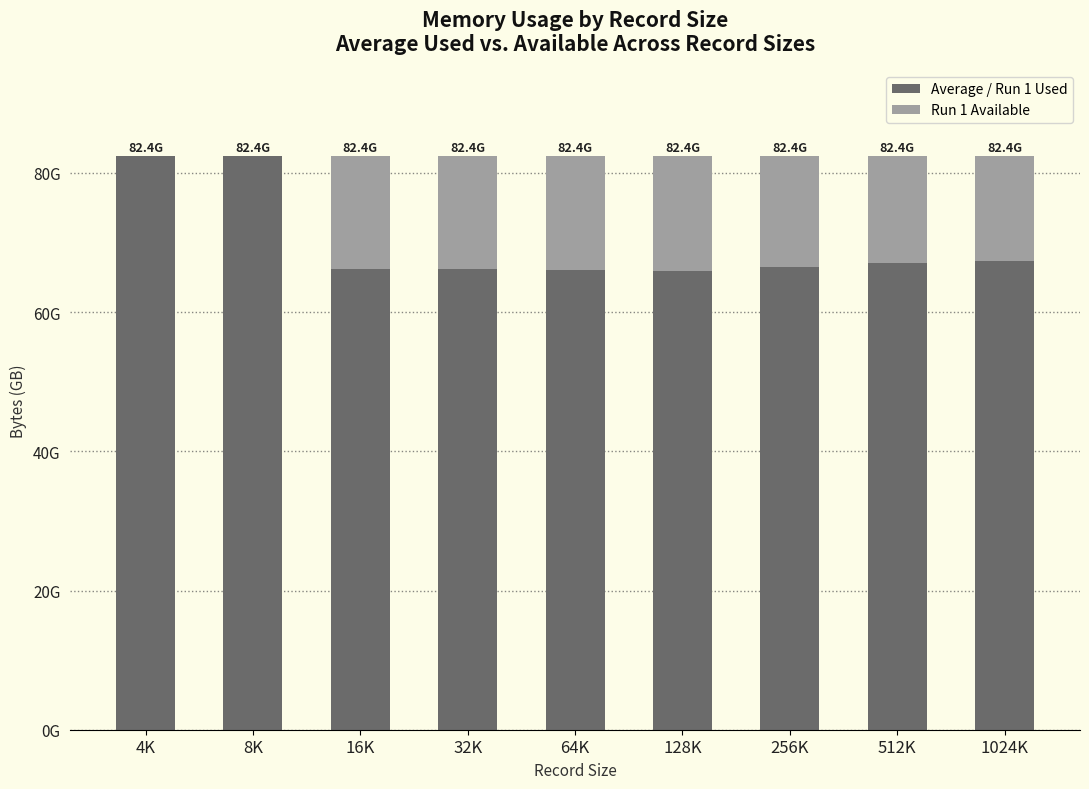

Does the chart contain stacked bars?

Yes